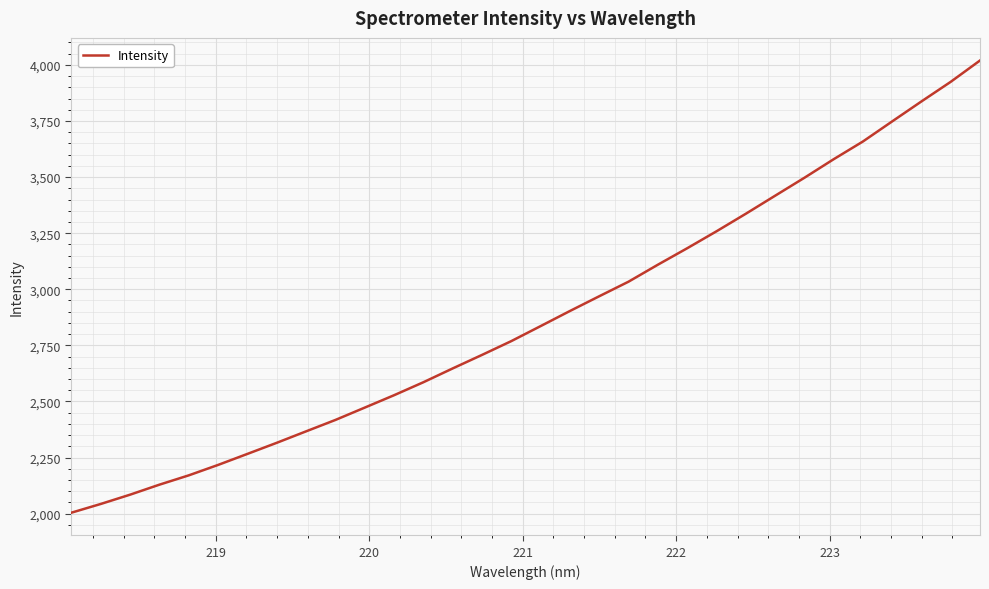

What is the sum of all values?

92034.8